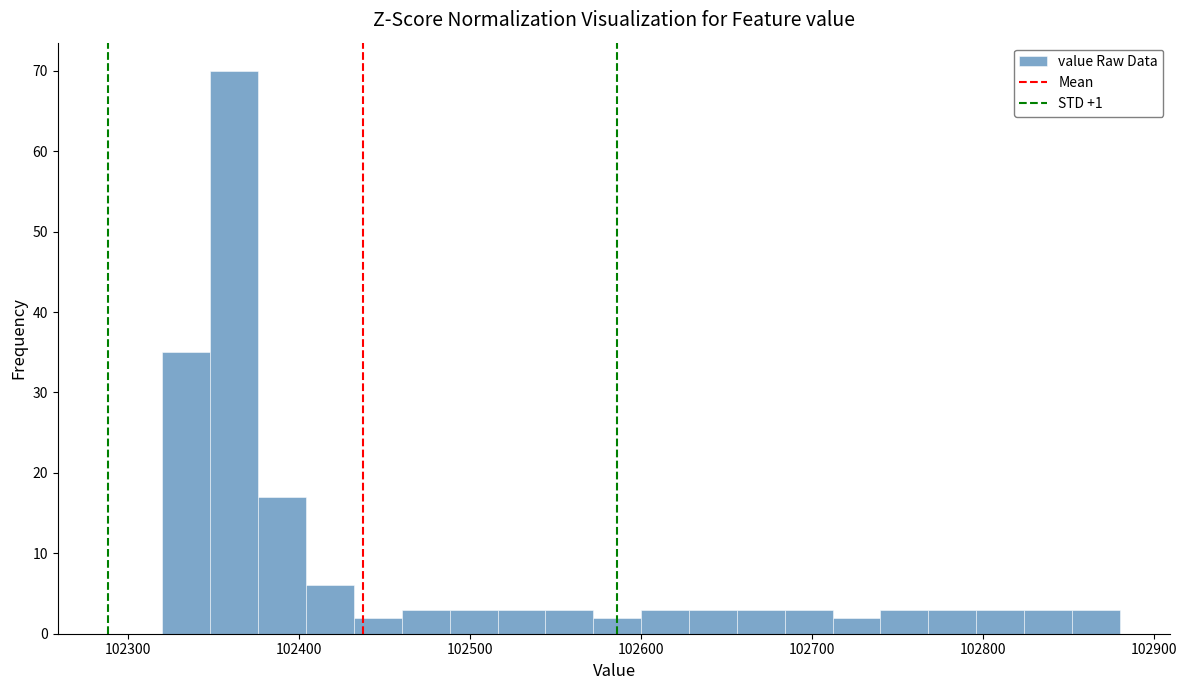

Around what value on the x-axis is the tallest bar? Give the approximate position of its centre, as read against the axis.

102360